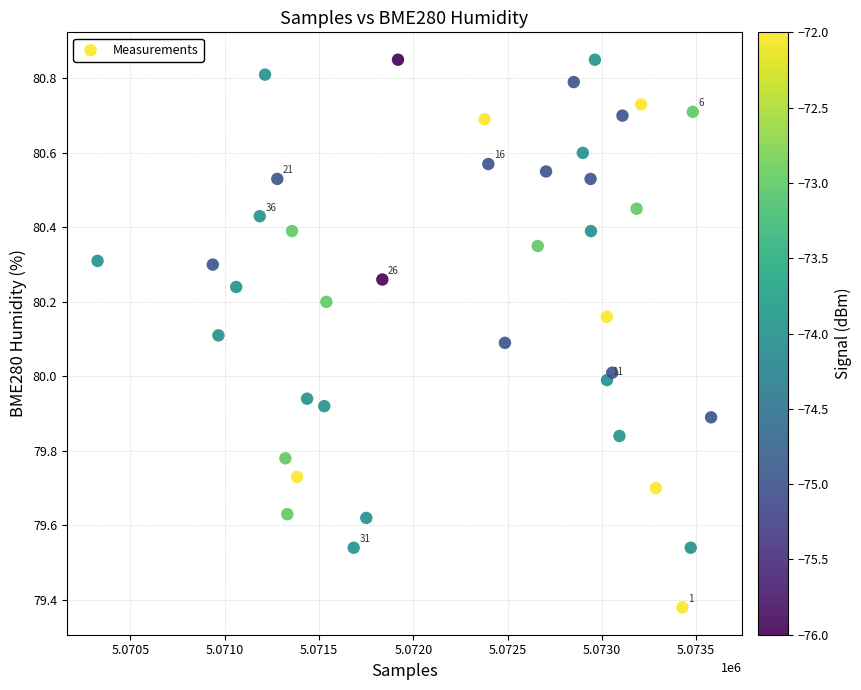

What is the range of Y values (max minus min)?

1.5